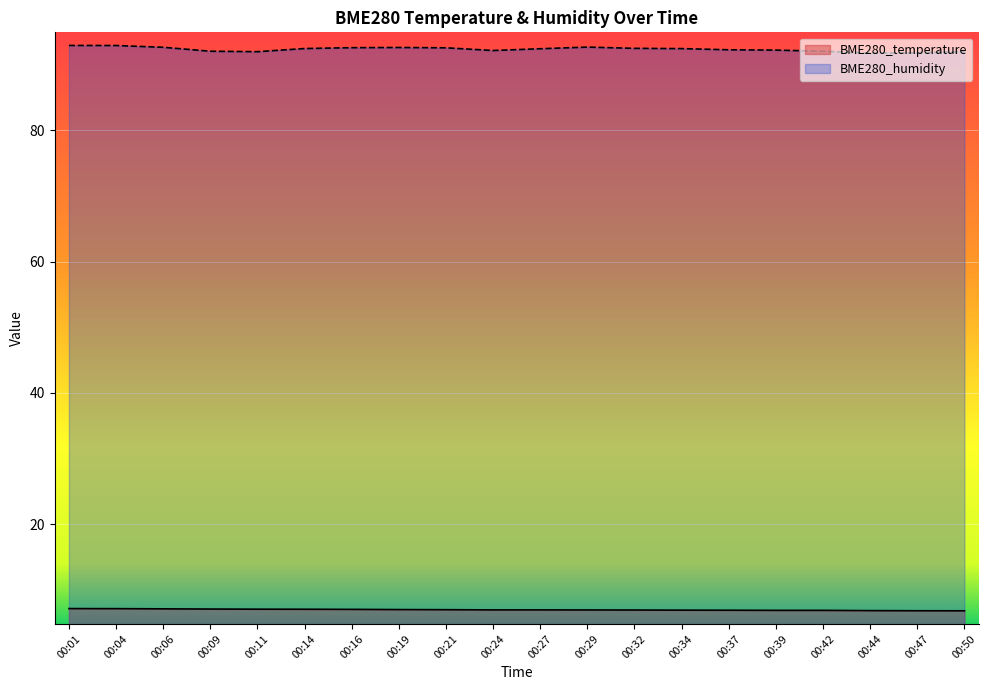

Is it true that BME280_humidity equals 45.3 at 00:24?

False